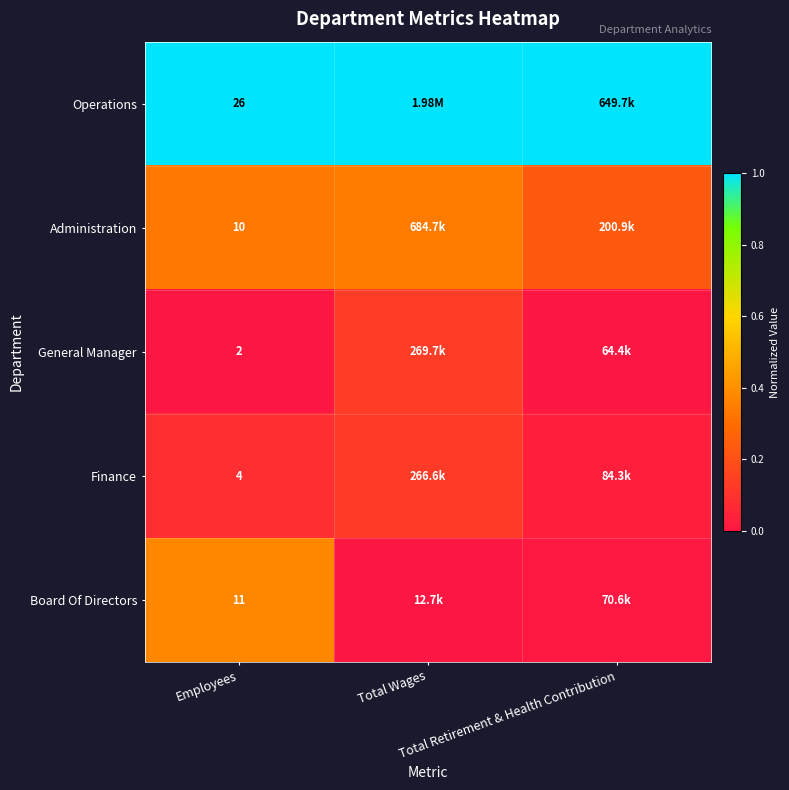

At Total Wages, list the series in order from smallest to largest.

Board Of Directors, Finance, General Manager, Administration, Operations